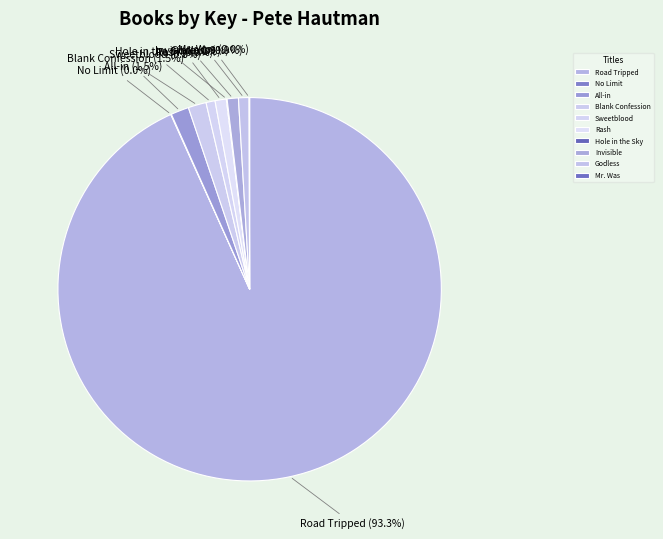

What is the ratio of the value at Road Tripped to the value at Sweetblood?

122.4